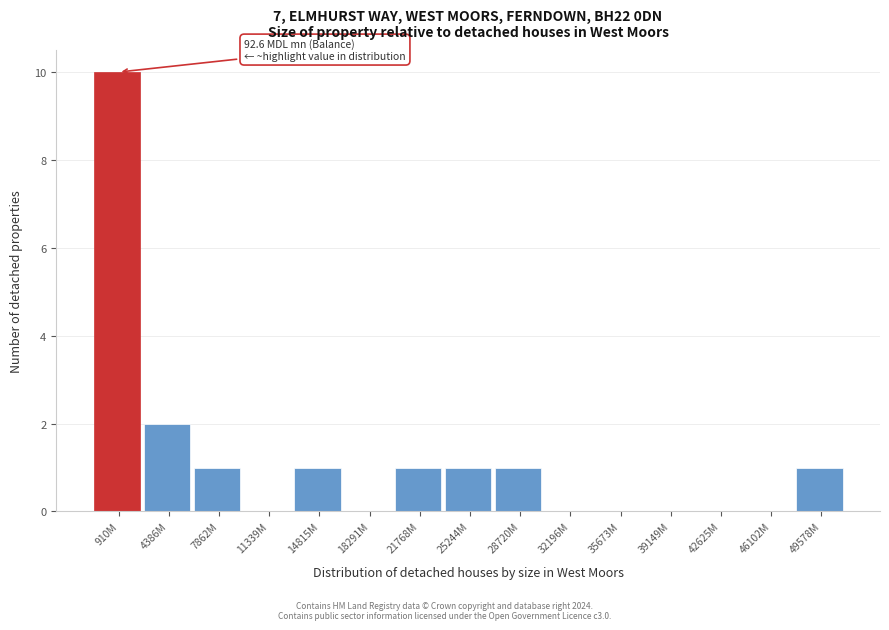

Reading right to left, transcribe all the data shown in this chart.

49578M=1	46102M=0	42625M=0	39149M=0	35673M=0	32196M=0	28720M=1	25244M=1	21768M=1	18291M=0	14815M=1	11339M=0	7862M=1	4386M=2	910M=10